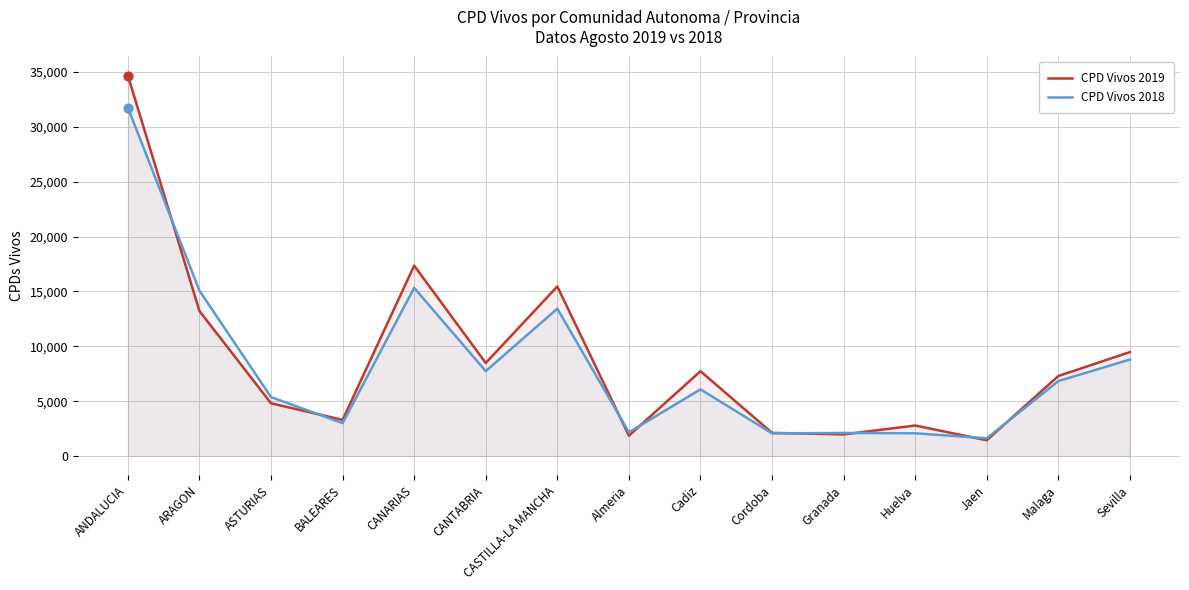

Is the value of CPD Vivos 2018 at CANTABRIA greater than the value of CPD Vivos 2019 at Almeria?

Yes